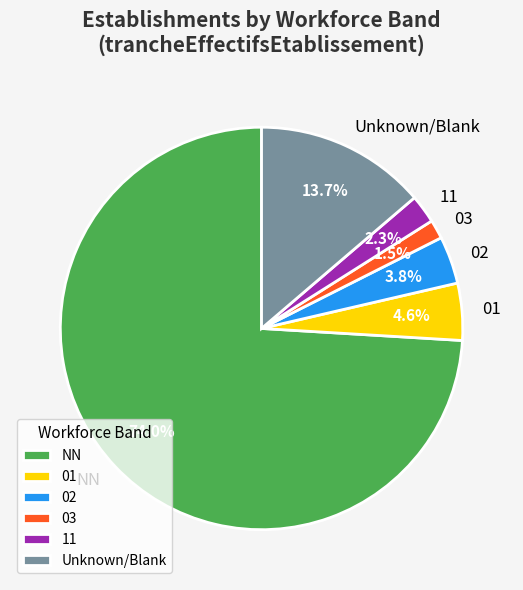

Combined, what portion of the pie is NN and 03?

75.6%